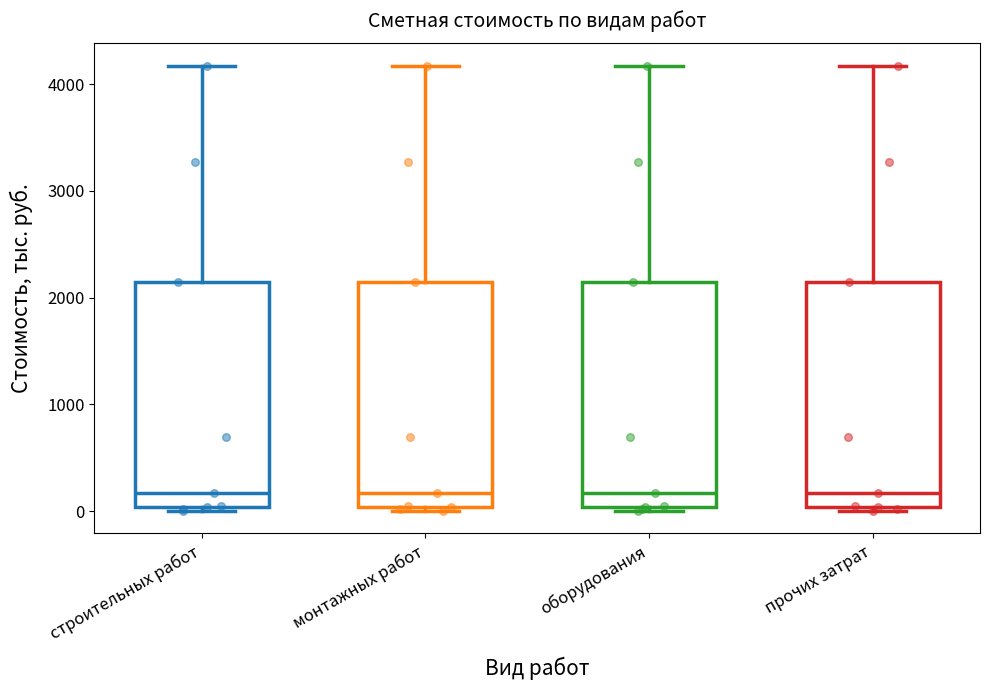

Reading left to right, read every box against the y-axis: the position of its median line, the range the box covers, and the ends of its whiskers. The values are not printed on the chart, so give them approximately, as read against the axis.

строительных работ: median 200, box 0 to 2100, whiskers 0 (just below the box's lower edge) to 4200
монтажных работ: median 200, box 0 to 2100, whiskers 0 (just below the box's lower edge) to 4200
оборудования: median 200, box 0 to 2100, whiskers 0 (just below the box's lower edge) to 4200
прочих затрат: median 200, box 0 to 2100, whiskers 0 (just below the box's lower edge) to 4200